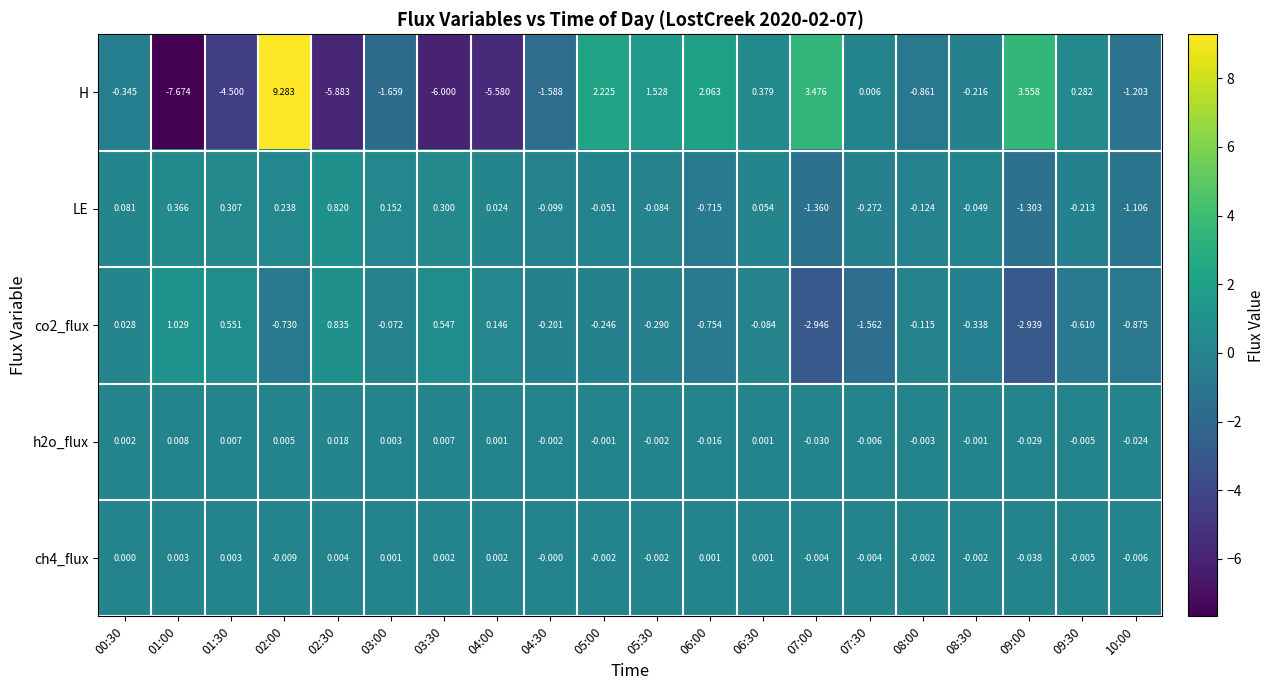

Which series changed the most between 03:00 and 06:30?

H